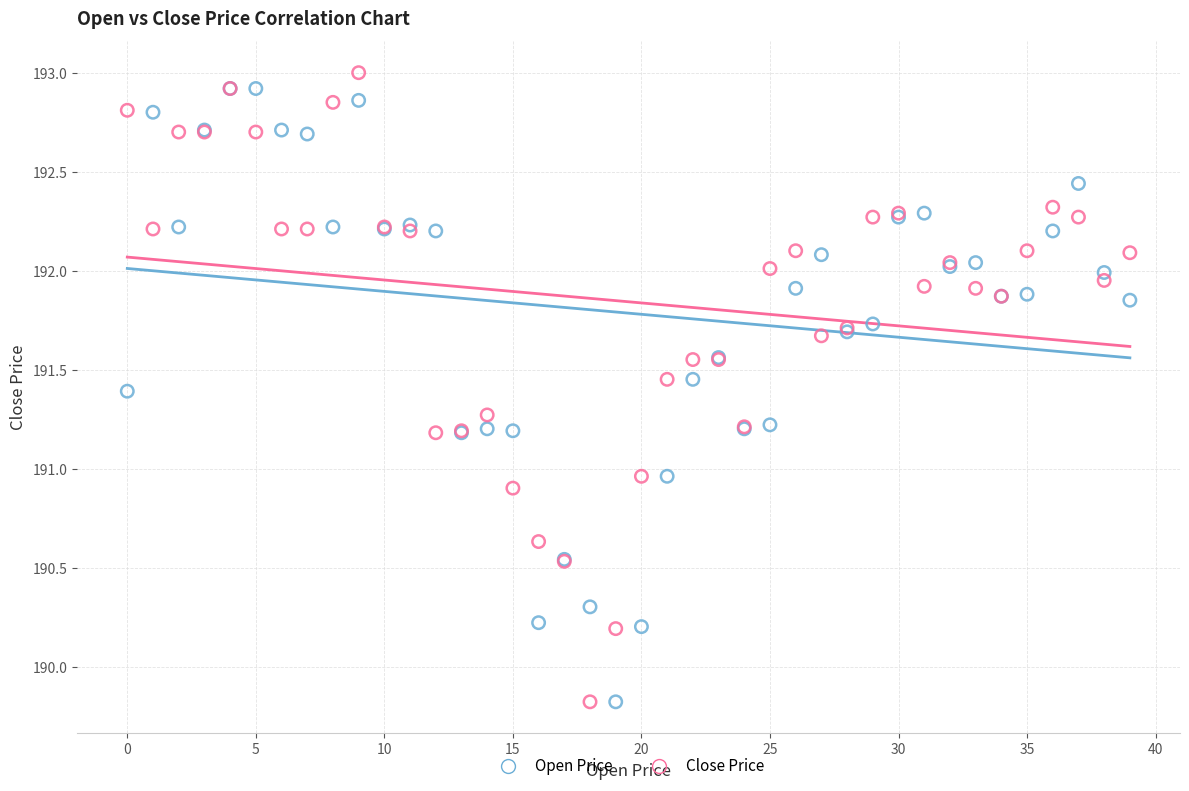

What are all the series names shown in the legend?

Open Price, Close Price